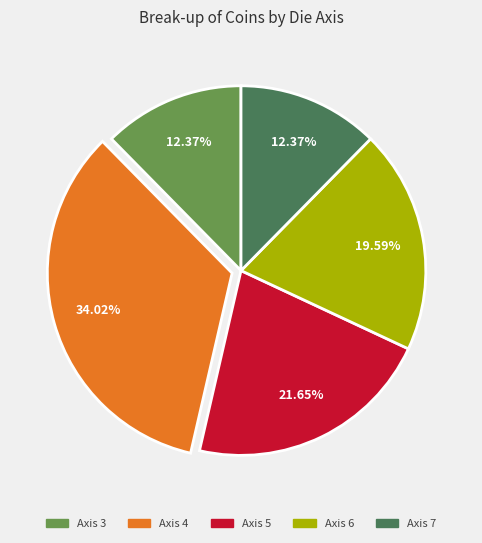

Does any single category account for the majority?

No